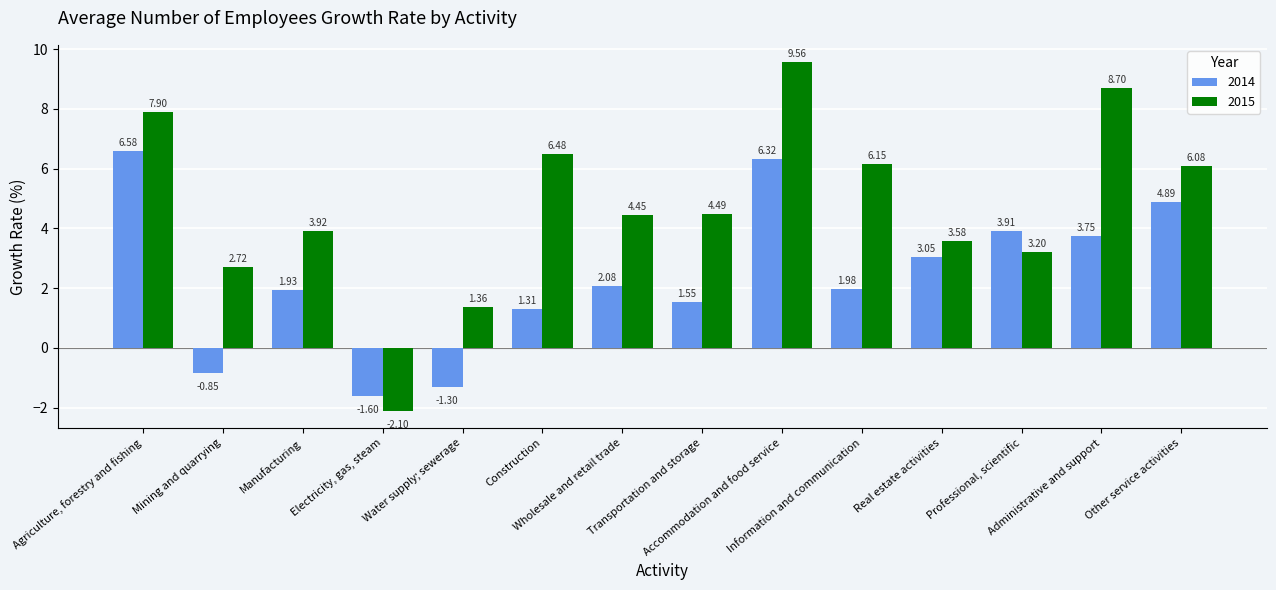

Which series has the largest total across all categories?

2015